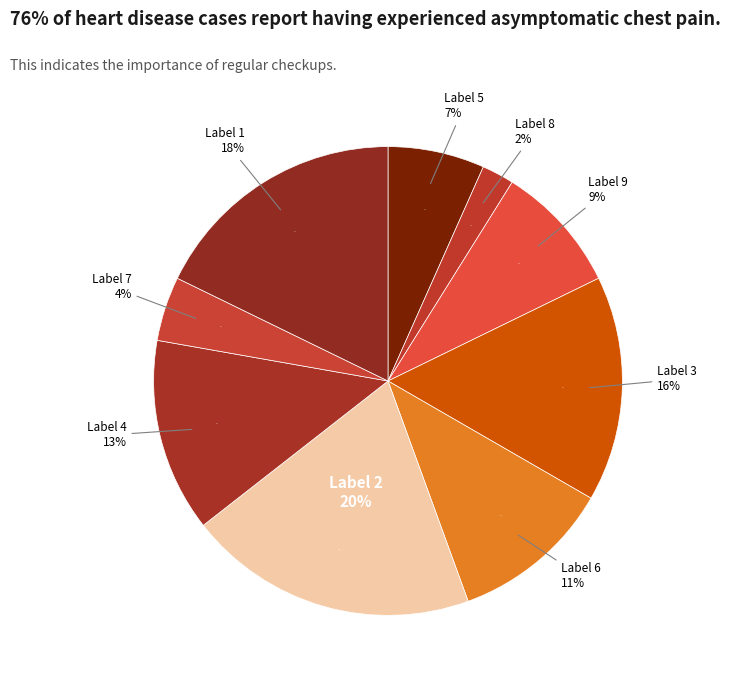

Does 2 represent more than half of the total?

No